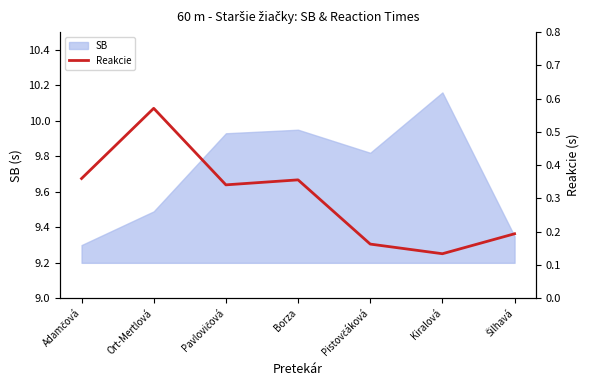

Is it true that SB equals 6.9 at Borza?

False